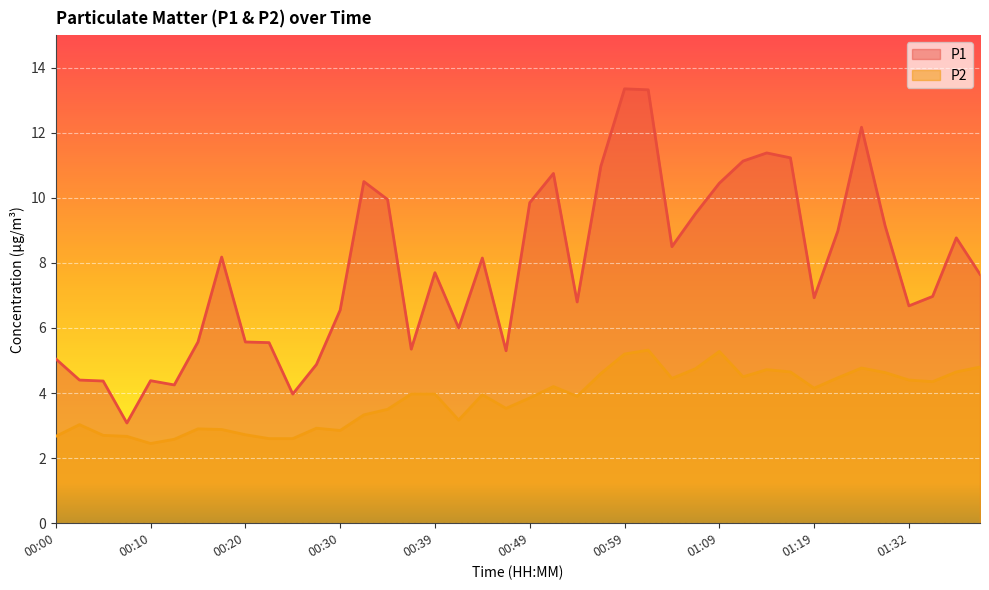

The P2 series shows 1.8 at 00:37. True or false?

False